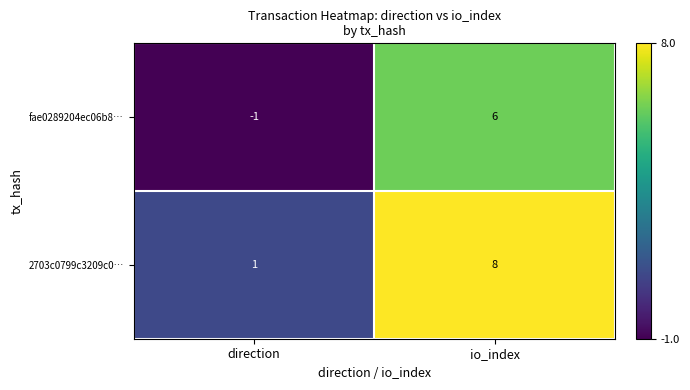

At which category is the sum across all series the highest?

io_index